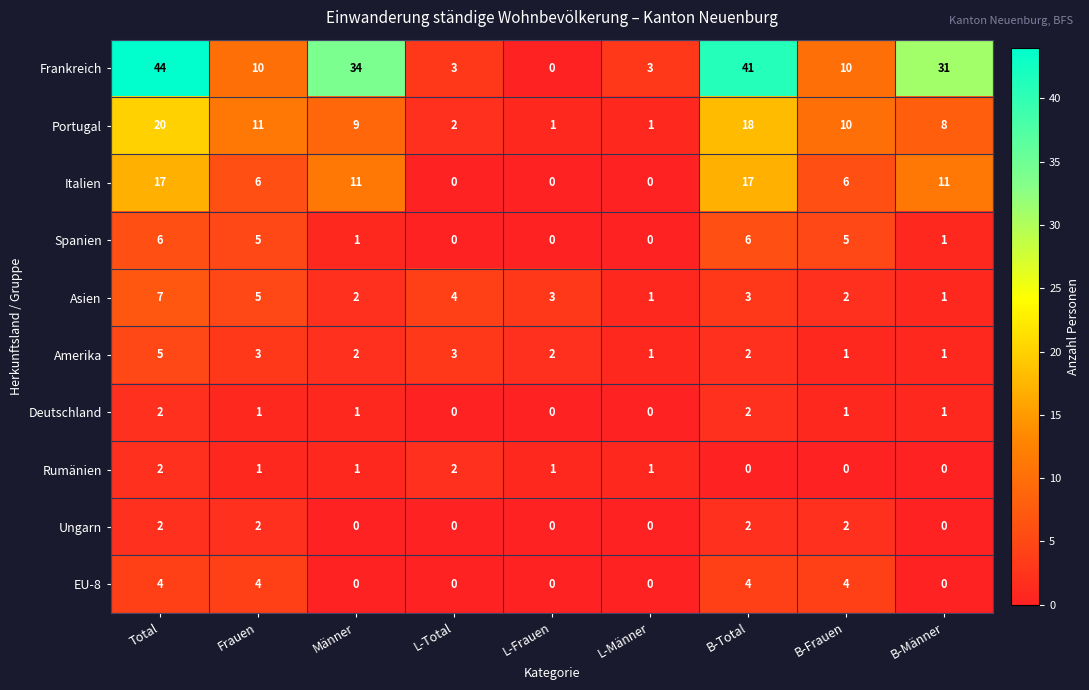

The Asien series shows 3 at B-Total. True or false?

True